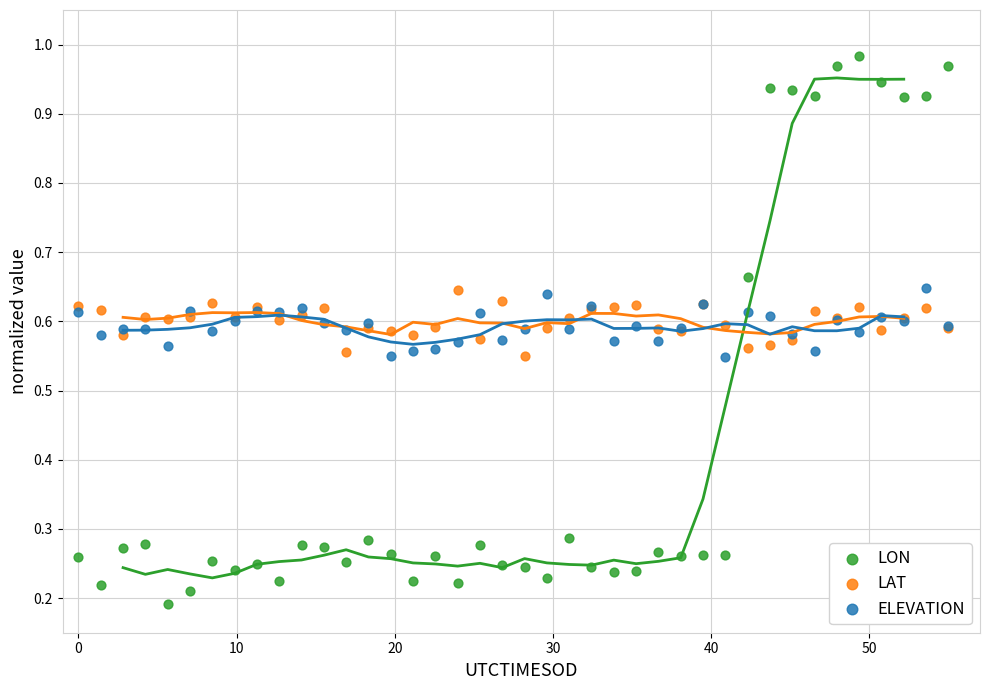

Which series reaches the maximum Y coordinate?

LON